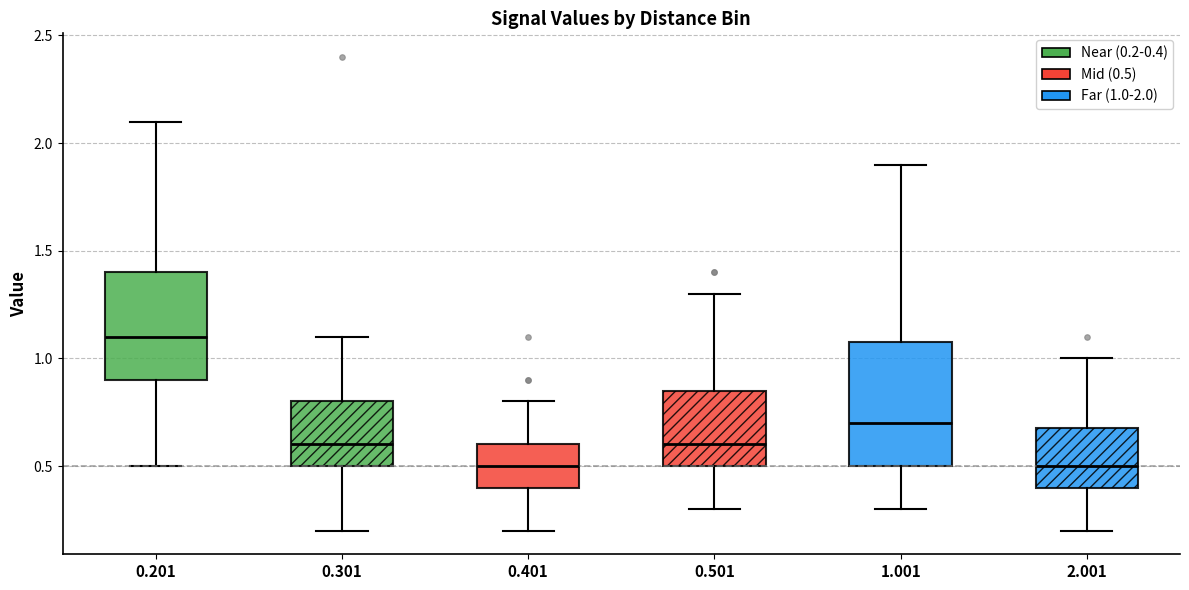

Reading left to right, transcribe this box plot: for each box, give where its median line is, the range the box spans, and where its two whiskers end, as read against the y-axis. The values are not printed on the chart, so give them approximately, as read against the axis.

0.201: median 1.10, box 0.90 to 1.40, whiskers 0.50 to 2.10
0.301: median 0.60, box 0.50 to 0.80, whiskers 0.20 to 1.10
0.401: median 0.50, box 0.40 to 0.60, whiskers 0.20 to 0.80
0.501: median 0.60, box 0.50 to 0.85, whiskers 0.30 to 1.30
1.001: median 0.70, box 0.50 to 1.10, whiskers 0.30 to 1.90
2.001: median 0.50, box 0.40 to 0.70, whiskers 0.20 to 1.00